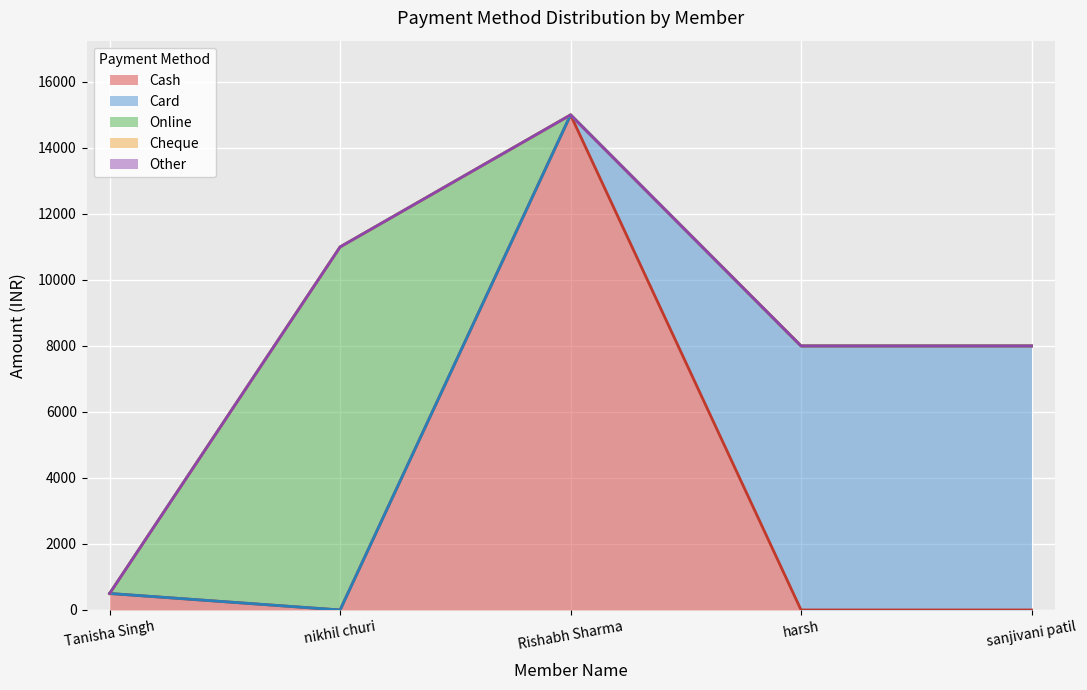

What is the total value across all series at sanjivani patil?

8000